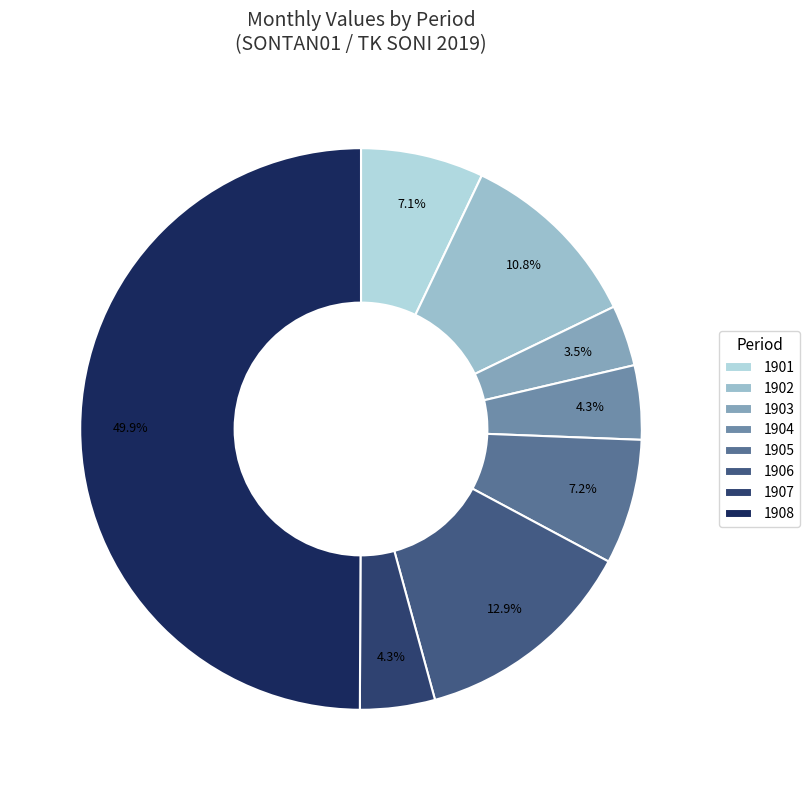

To the nearest percent, what portion does 1903 represent?

4%